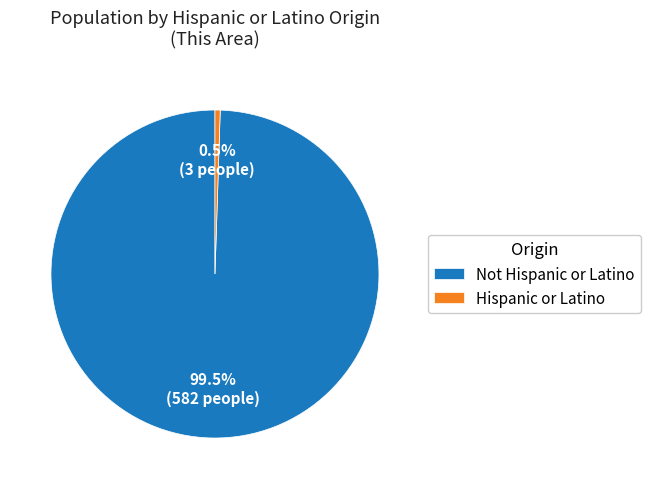

Which category has the smallest portion of the pie?

Hispanic or Latino